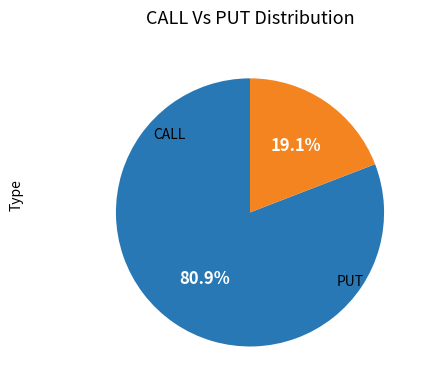

Rank the categories by value from lowest to highest.

CALL, PUT